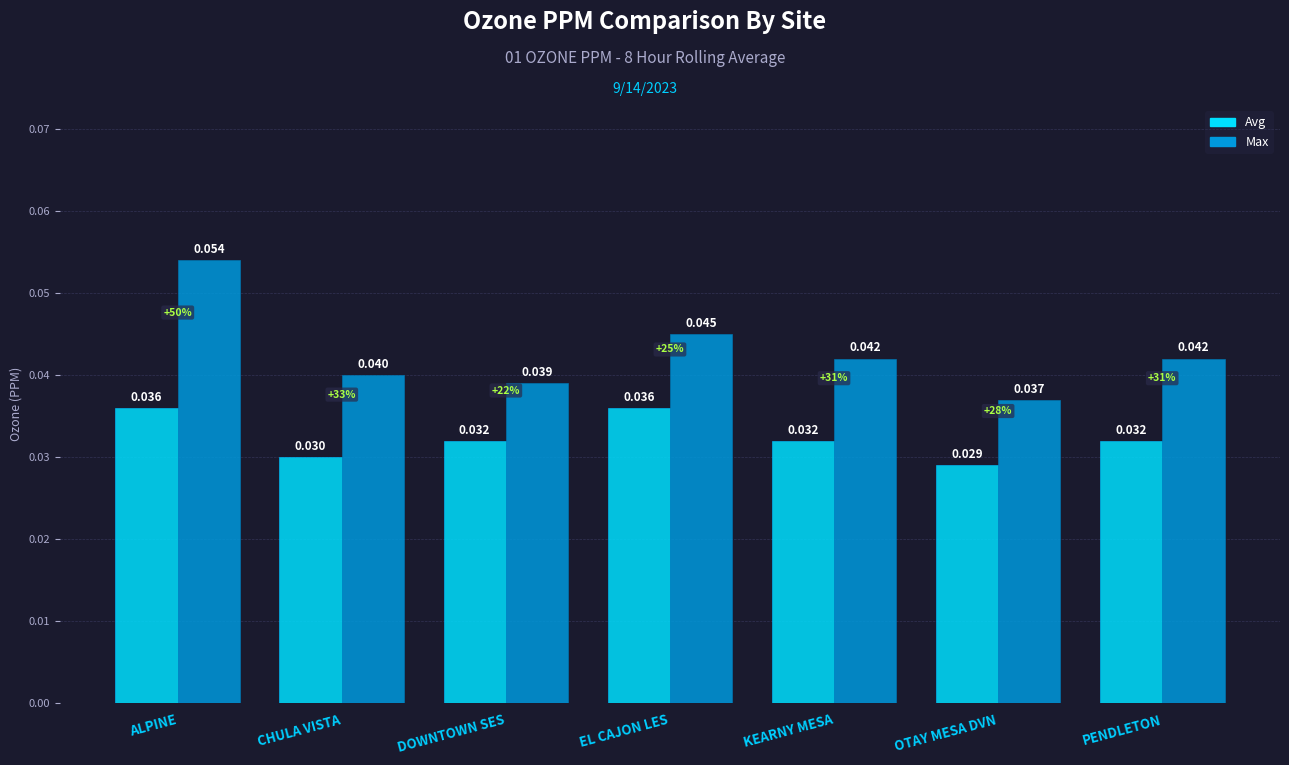

How many groups of bars are there?

7